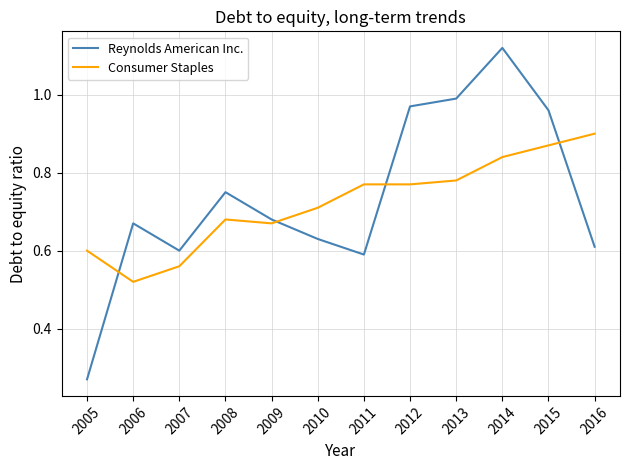

At which category does the chart reach its minimum across all series?

2005